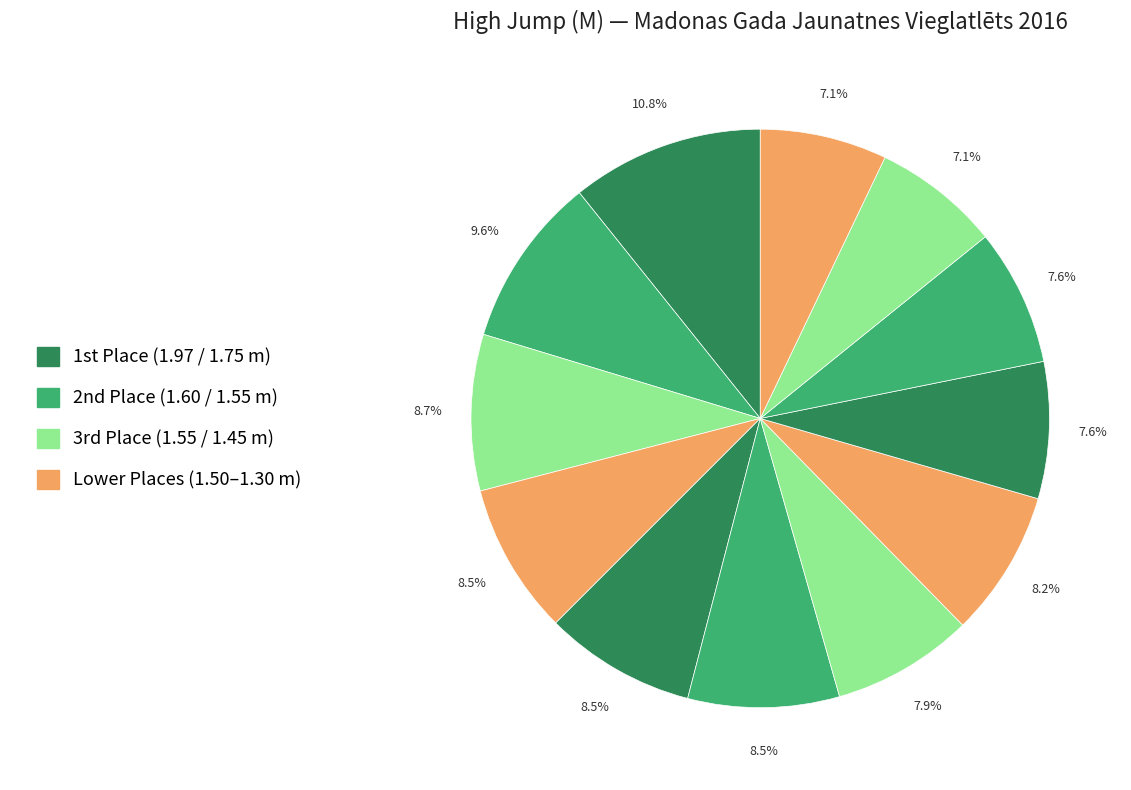

How many slices are in this pie chart?

12